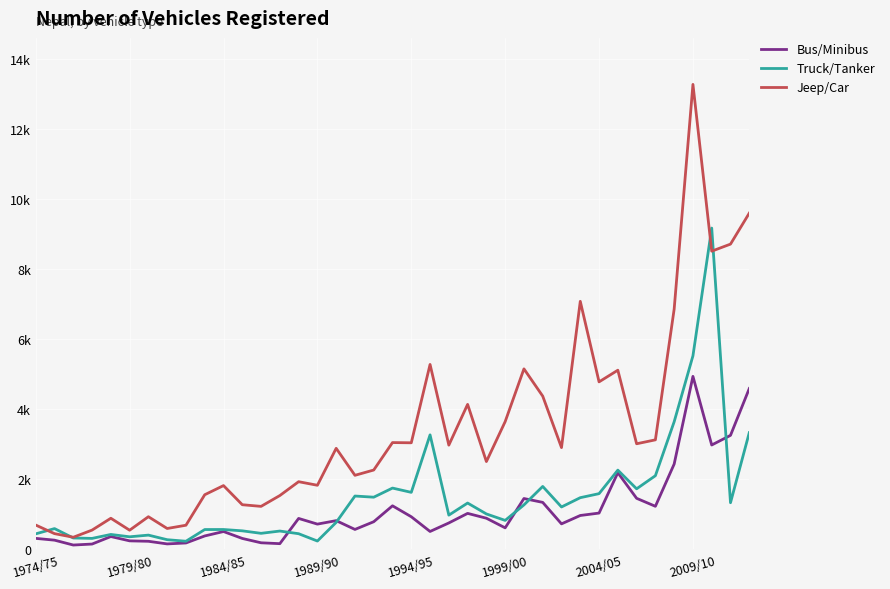

Rank the series by their average value, from highest to lowest.

Jeep/Car, Truck/Tanker, Bus/Minibus